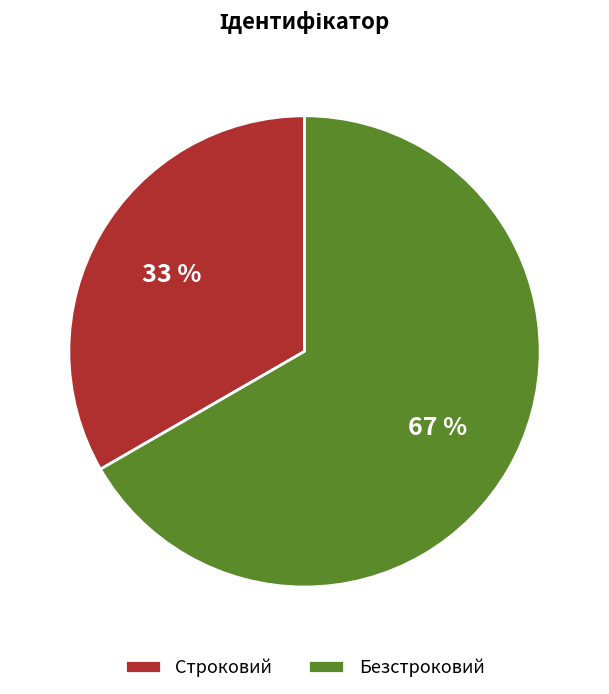

What percentage is the Безстроковий slice, to the nearest percent?

67%